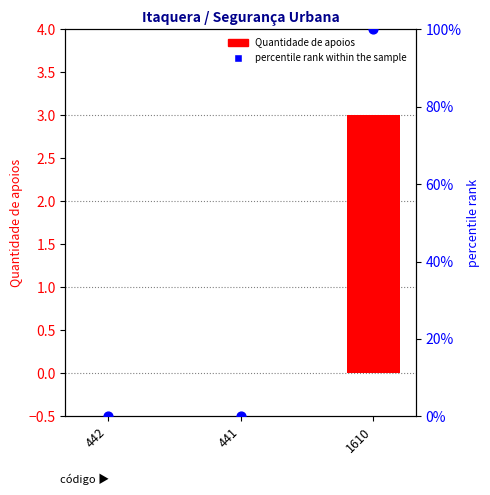

Which series reaches the maximum Y coordinate?

percentile rank within the sample